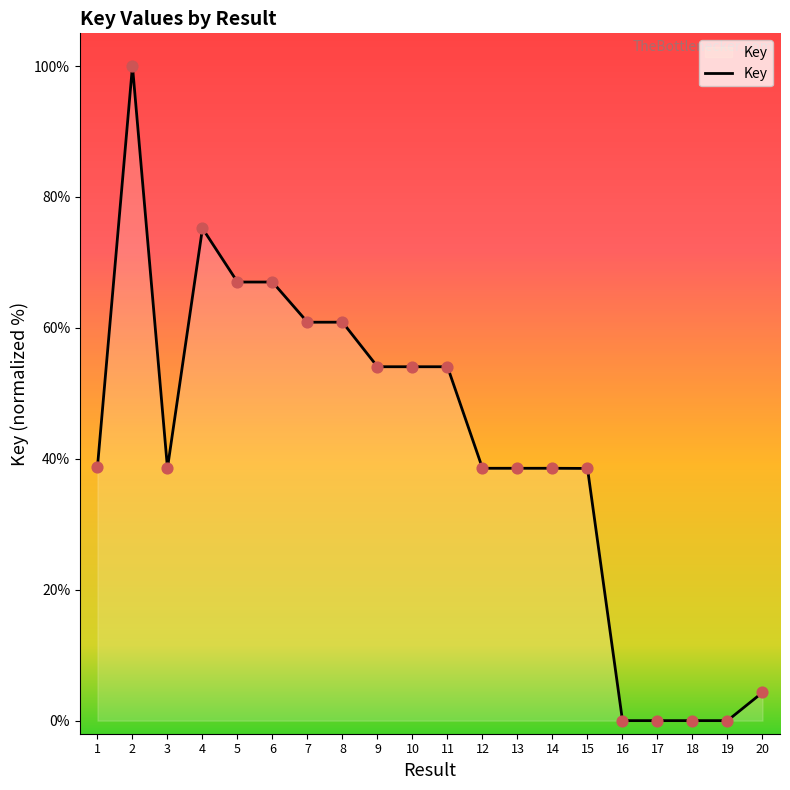

What is the change in value from 4 to 9?

-21.1